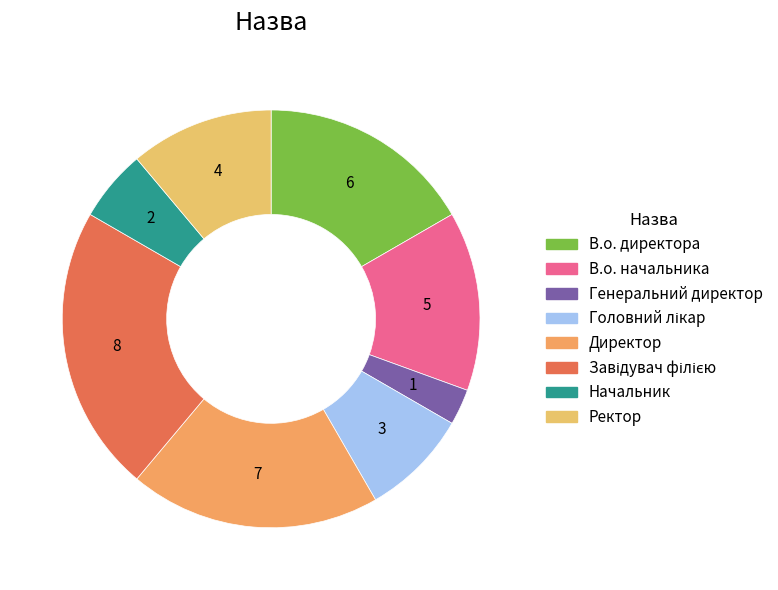

What is the change in value from В.о. начальника to Ректор?

-1